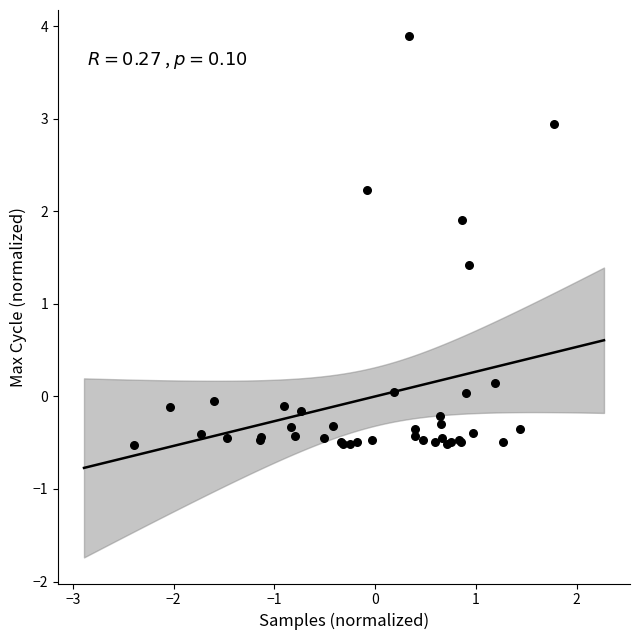

What Y value in the scatter plot is closest to 1?

1.4